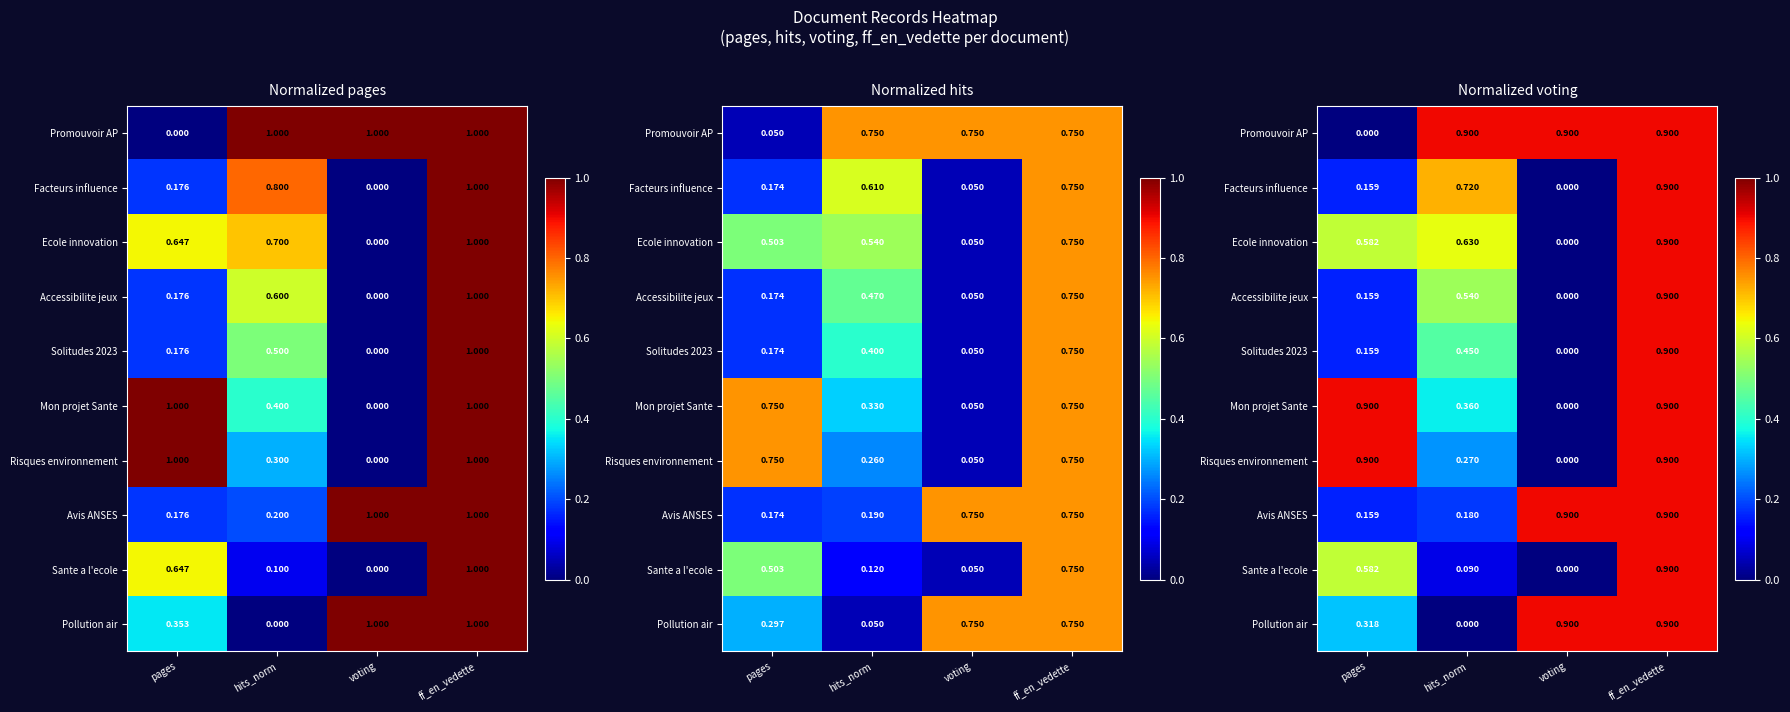

At which category is the sum across all series the highest?

ff_en_vedette